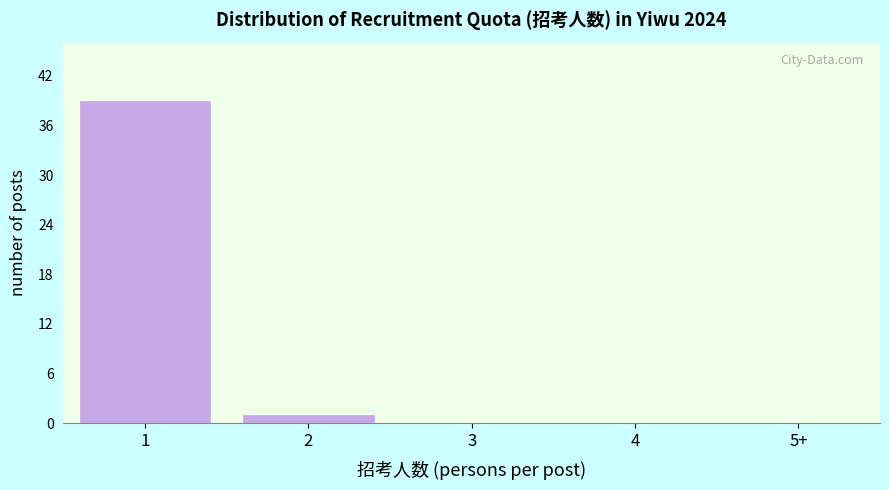

Reading right to left, extract all data points from this chart.

5+=0	4=0	3=0	2=1	1=39